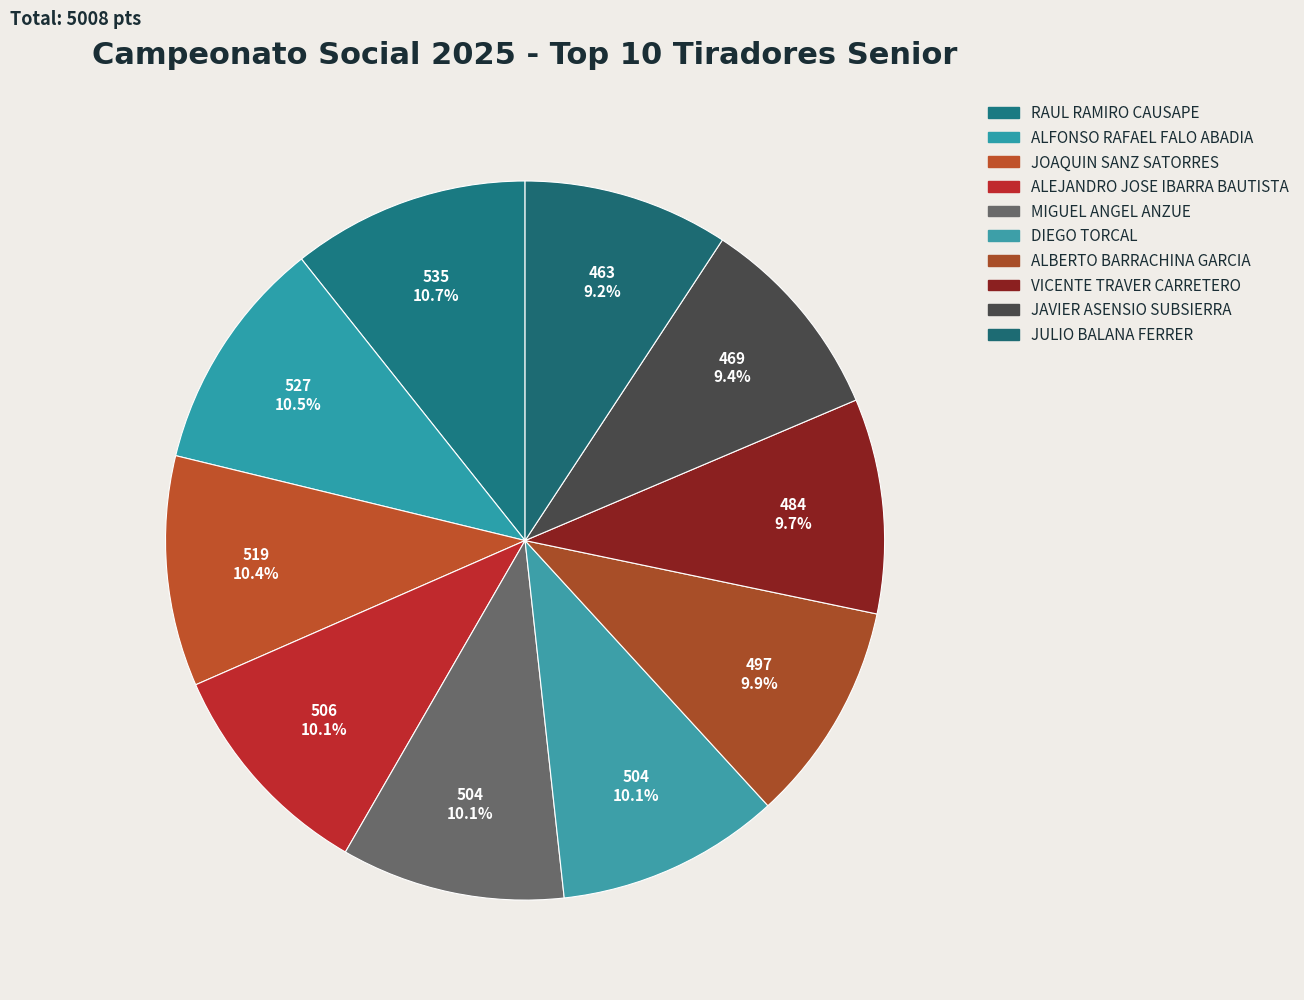

Does any single category account for the majority?

No